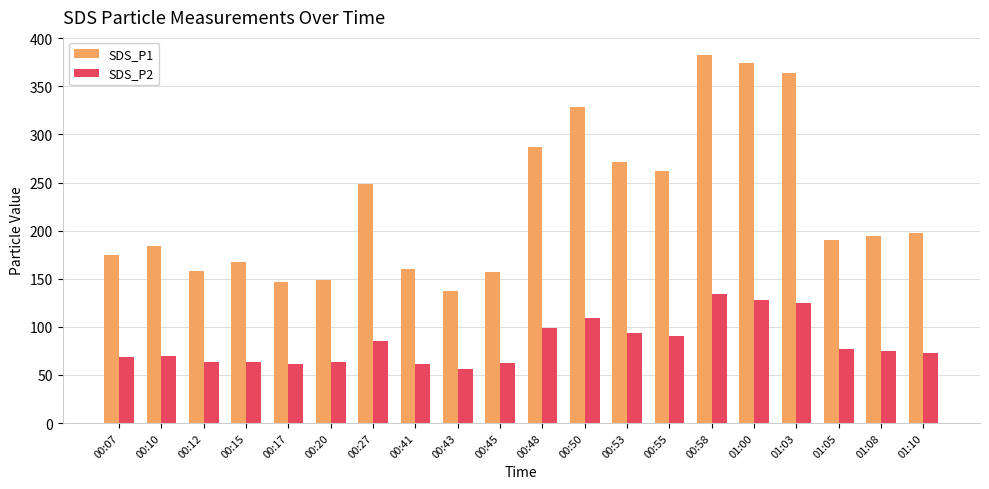

What is the spread (max minus min) of values at 00:07?

106.5